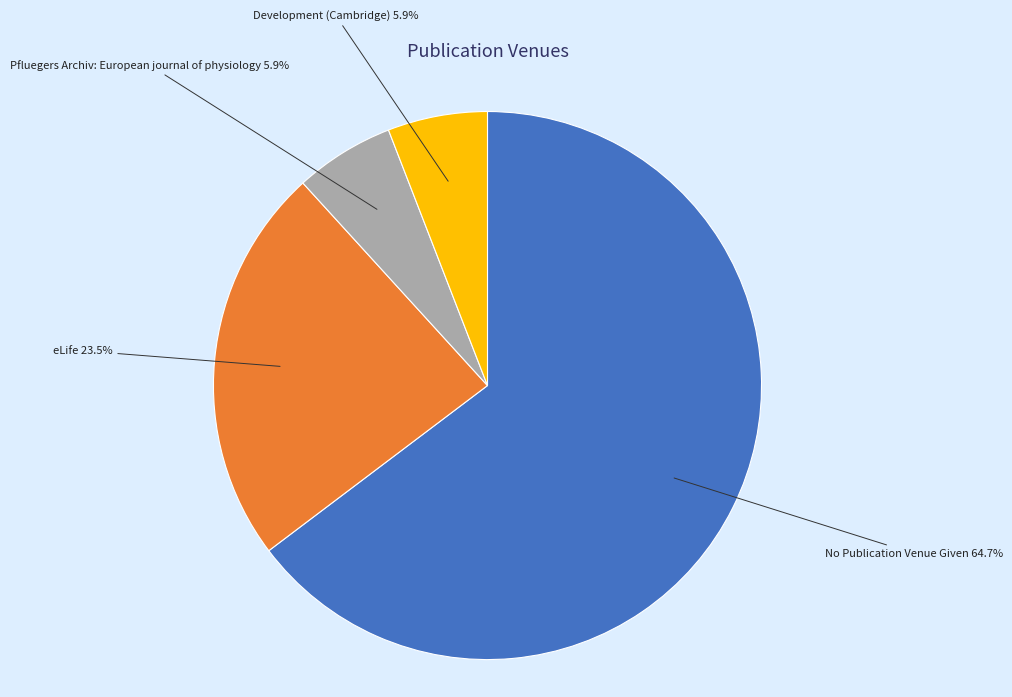

To the nearest percent, what is the average slice percentage?

25%